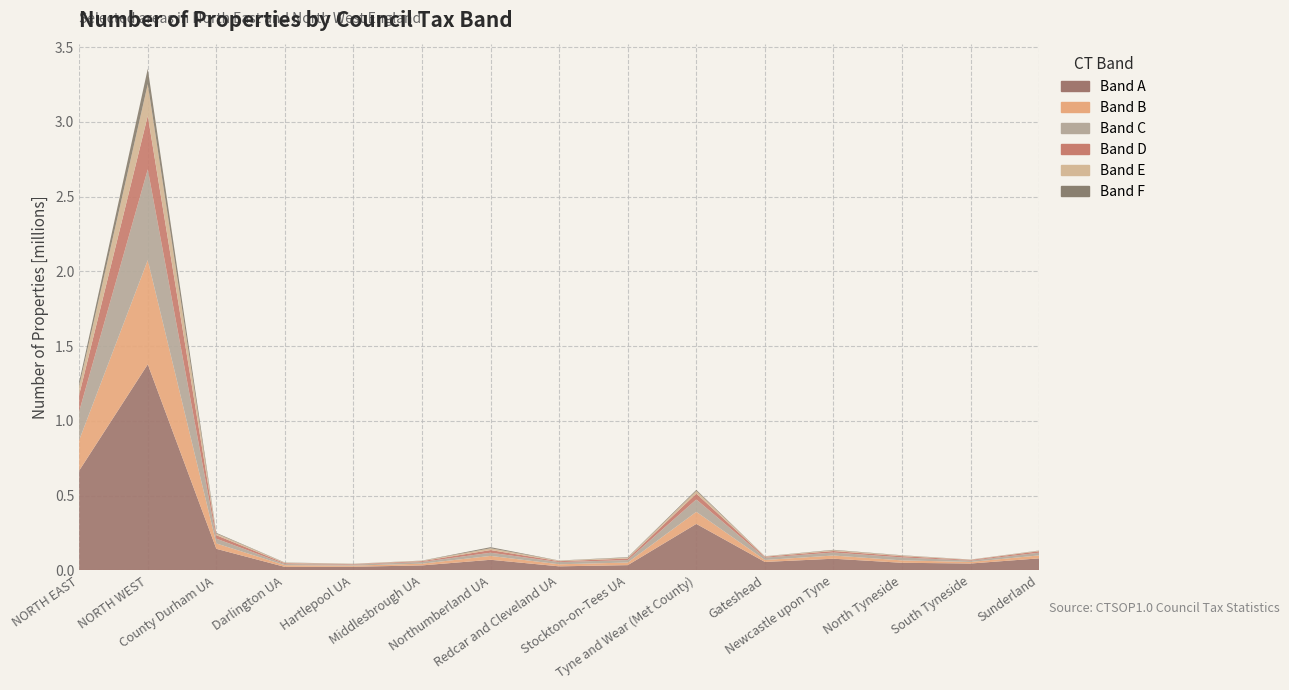

Reading right to left, list all the values displayed in this chart.

Band A: 80230	45750	50560	77790	56280	310610	34920	26830	70660	33160	24060	23120	143990	1378020	667350
Band B: 19830	10410	16090	21420	13110	80870	17360	13710	25990	11470	7700	11060	35980	696800	204140
Band C: 18120	8800	19960	20130	15770	82780	16530	14610	21220	11440	6520	7670	32060	607780	192820
Band D: 9820	4870	8410	9950	5930	38980	10220	5990	17920	5520	3510	5800	23120	358180	111070
Band E: 3630	1830	4450	5660	2690	18270	6280	3580	11870	2750	1910	3480	11210	211930	59340
Band F: 1210	730	1560	2550	900	6940	2890	1060	7400	1000	860	1380	4410	102610	25930